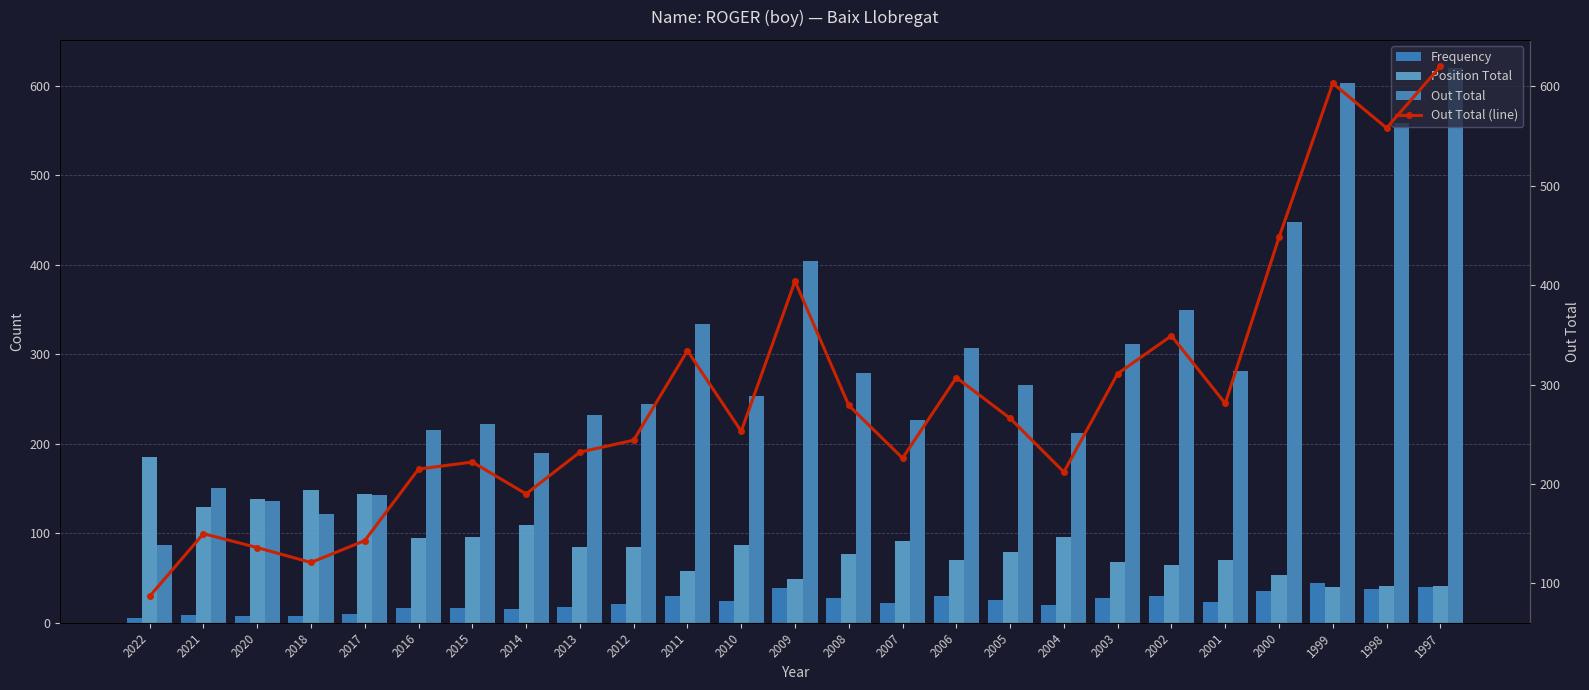

What is the difference between the maximum and minimum values in the Frequency series?

39